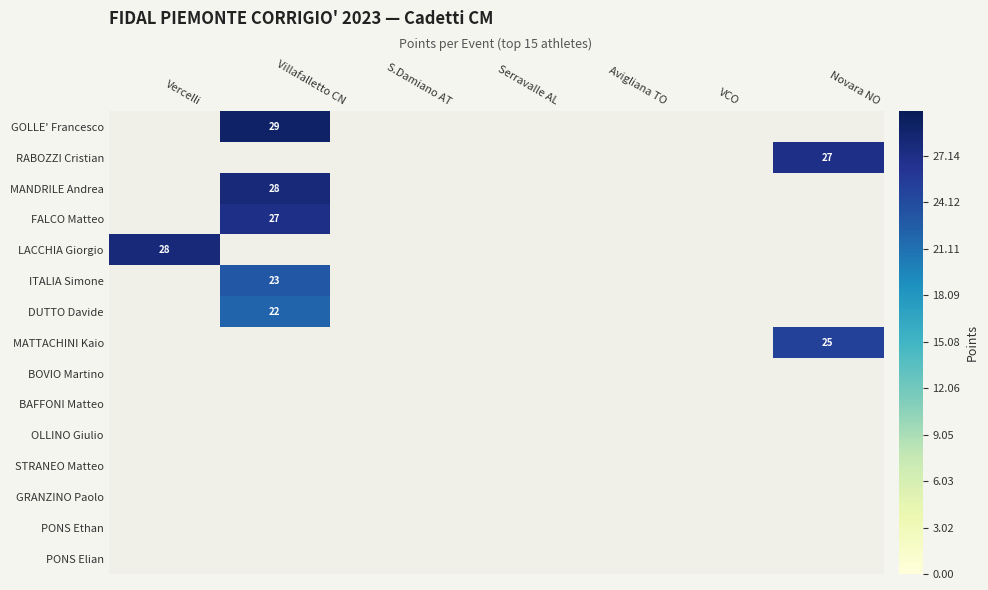

Is the value of PONS Elian at S.Damiano AT greater than the value of STRANEO Matteo at Vercelli?

No